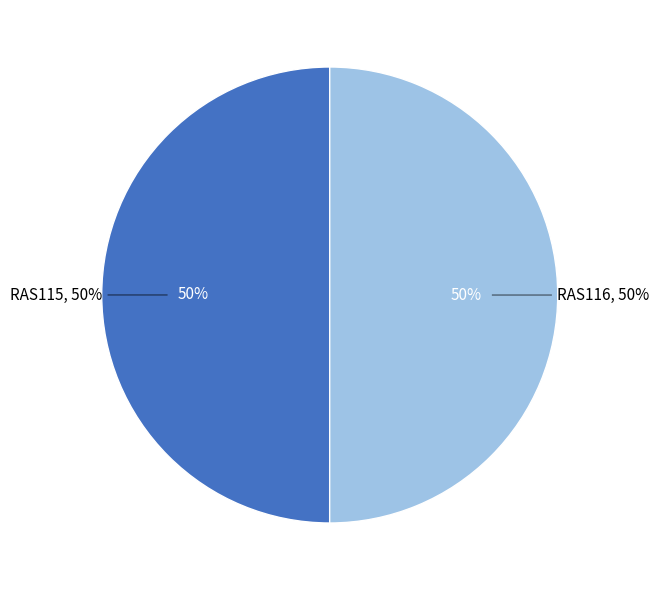

Count the number of slices in the pie.

2